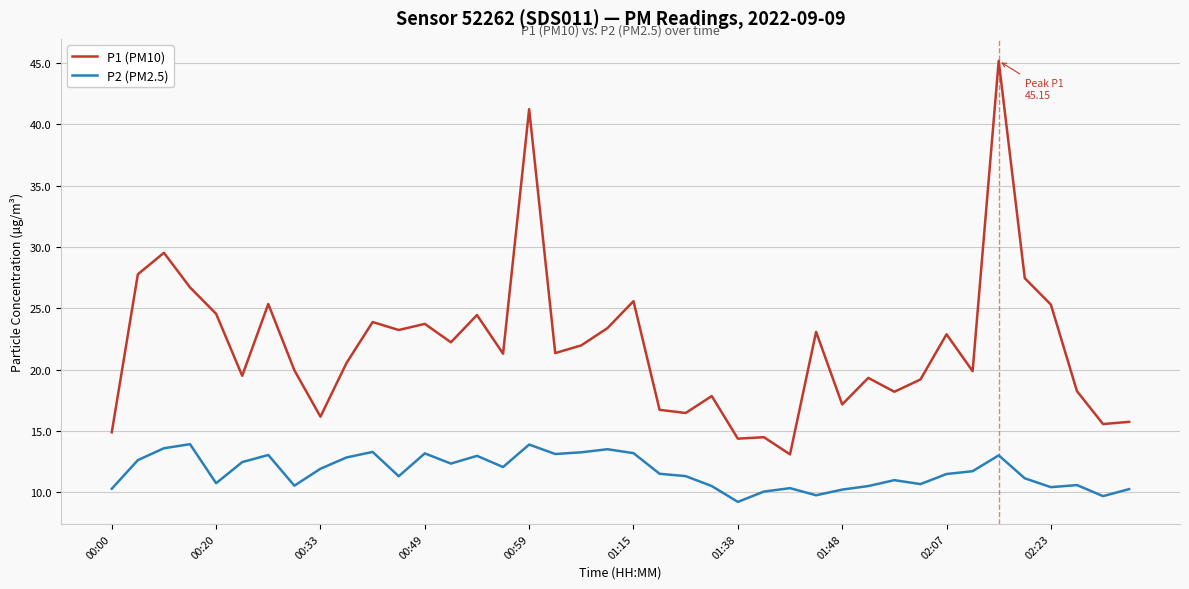

Which series has the largest total across all categories?

P1 (PM10)